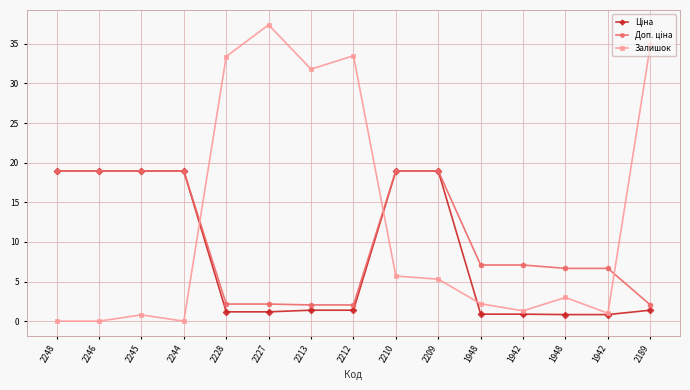

Which series has the largest total across all categories?

Залишок